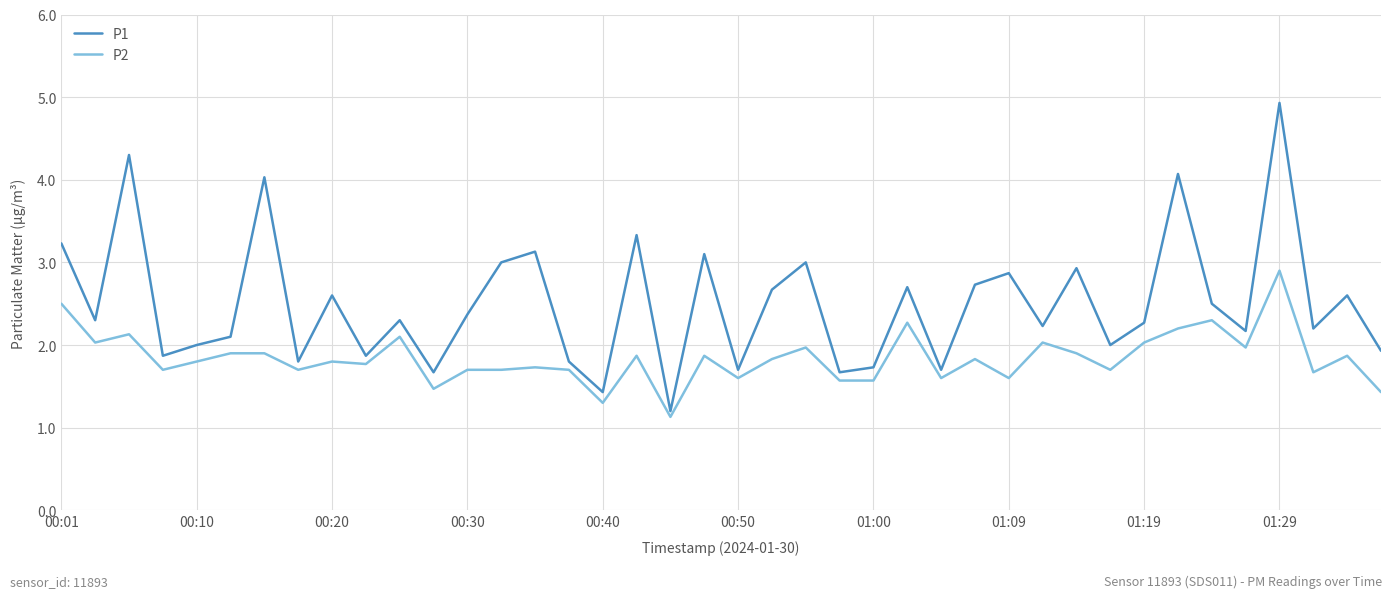

True or false: P2 and P1 intersect in this chart.

False